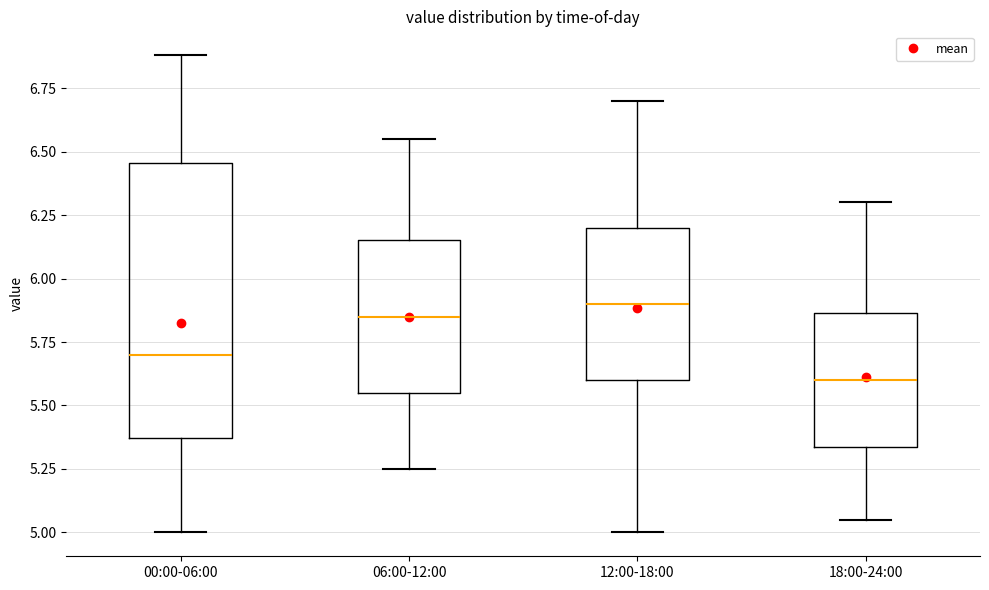

Which box has the highest median line?

12:00-18:00